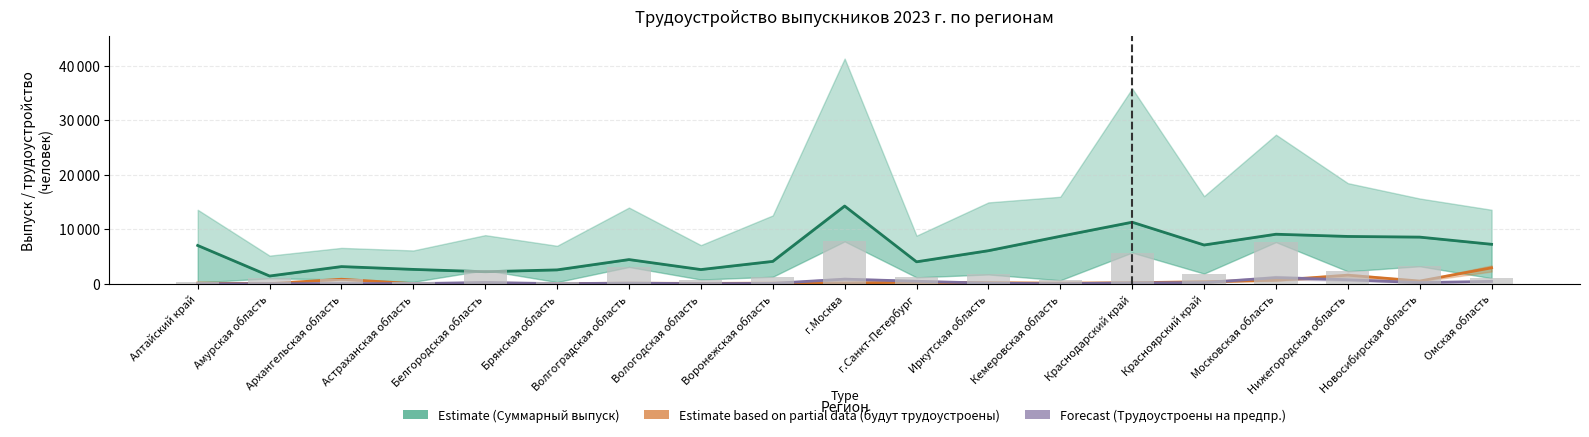

Between Вологодская область and Белгородская область, which is larger?

Вологодская область